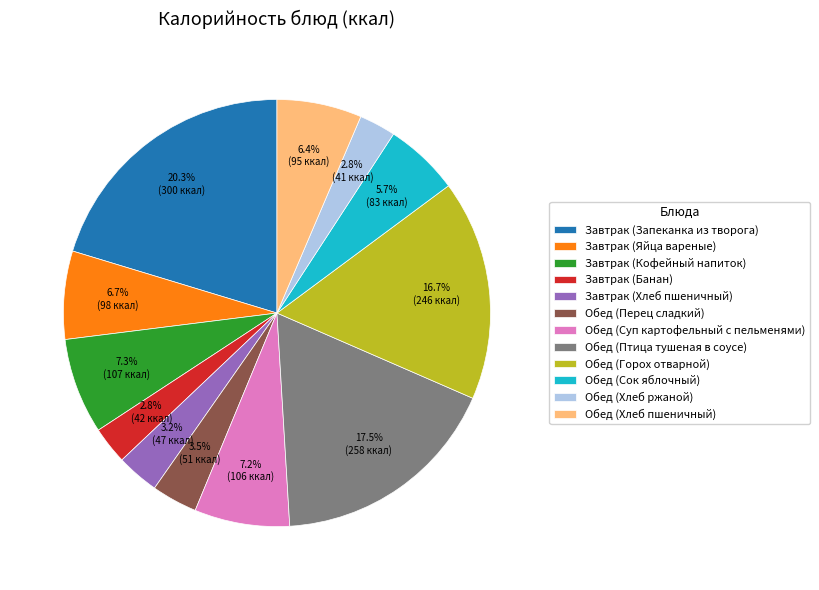

Does Завтрак (Банан) represent more than half of the total?

No